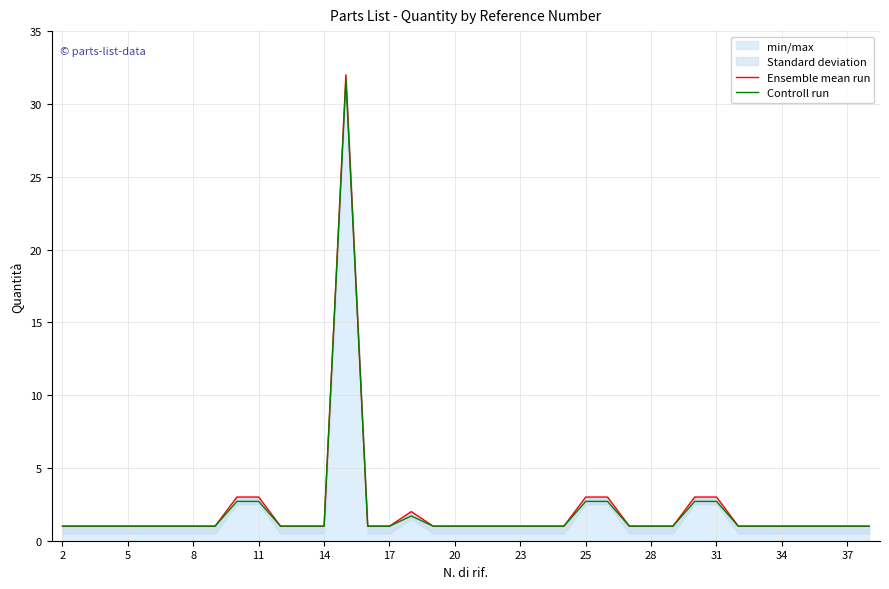

True or false: Ensemble mean run and Controll run intersect in this chart.

False